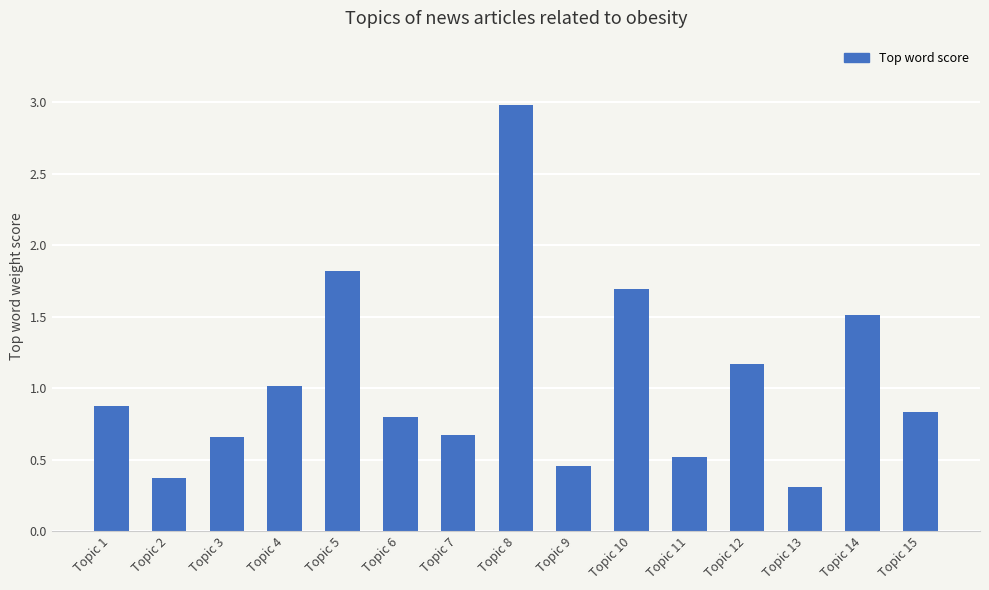

What is the sum of all values?

15.7